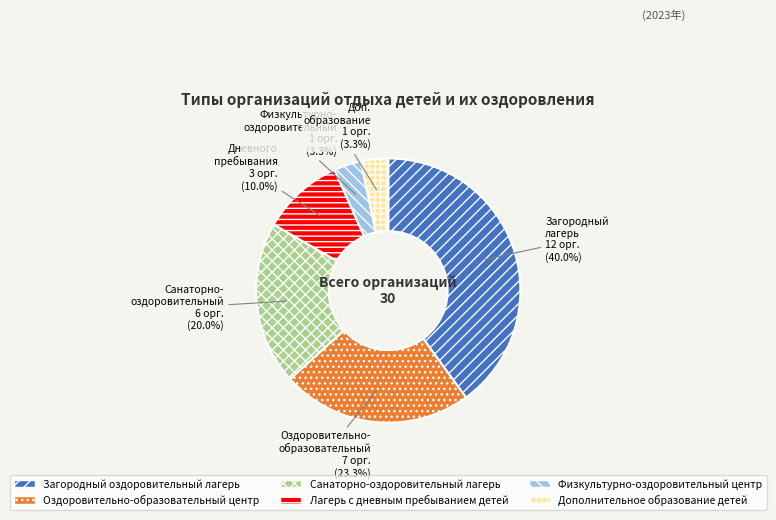

Which slice is the largest?

Загородный оздоровительный лагерь